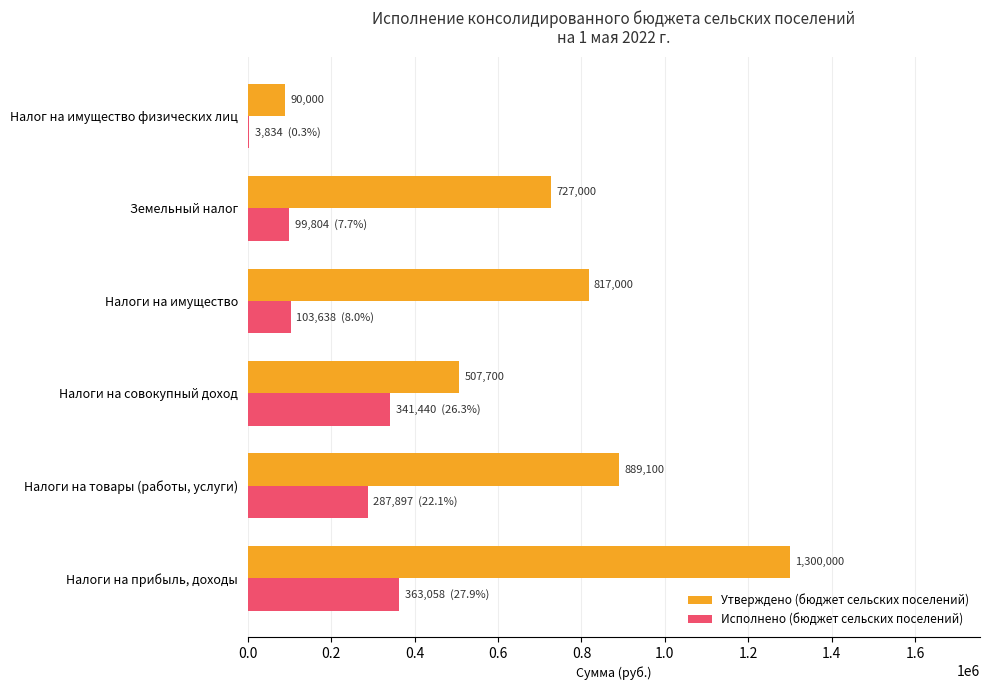

What is the maximum value for Исполнено (бюджет сельских поселений)?

363057.7